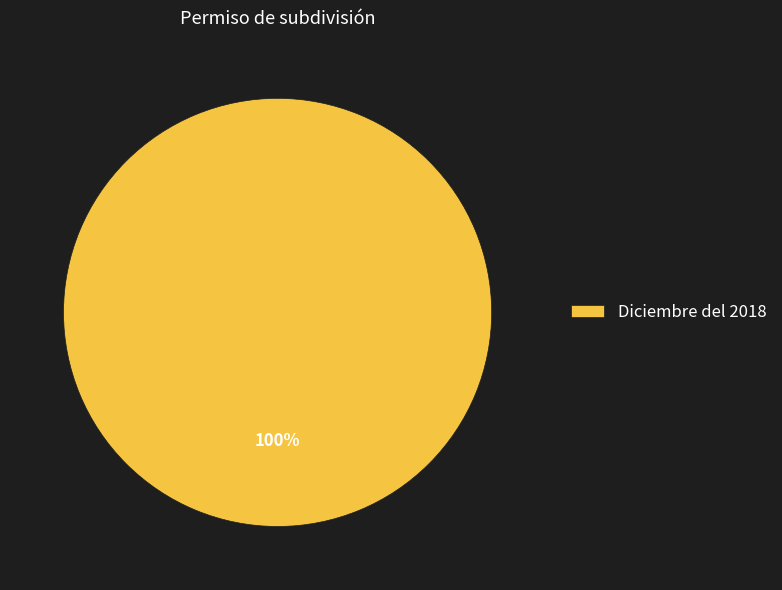

How many slices are in this pie chart?

1